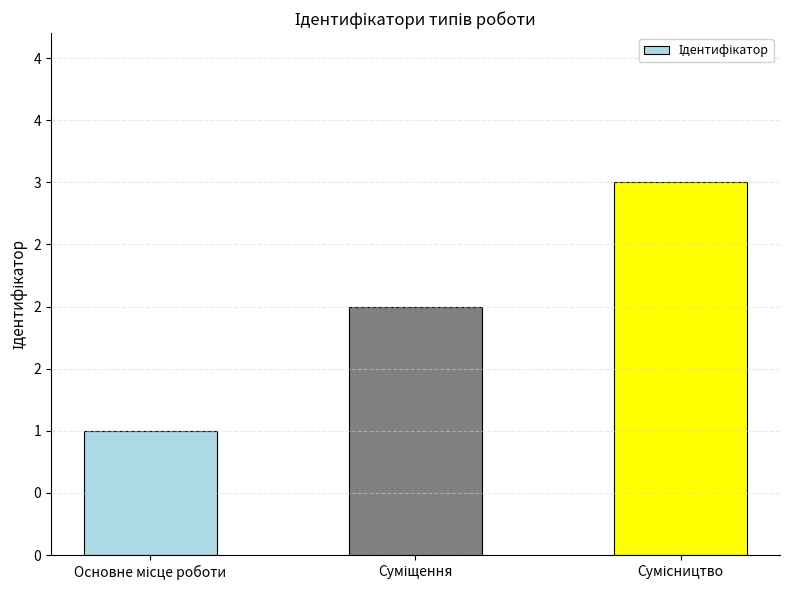

How many data points are less than 2?

1